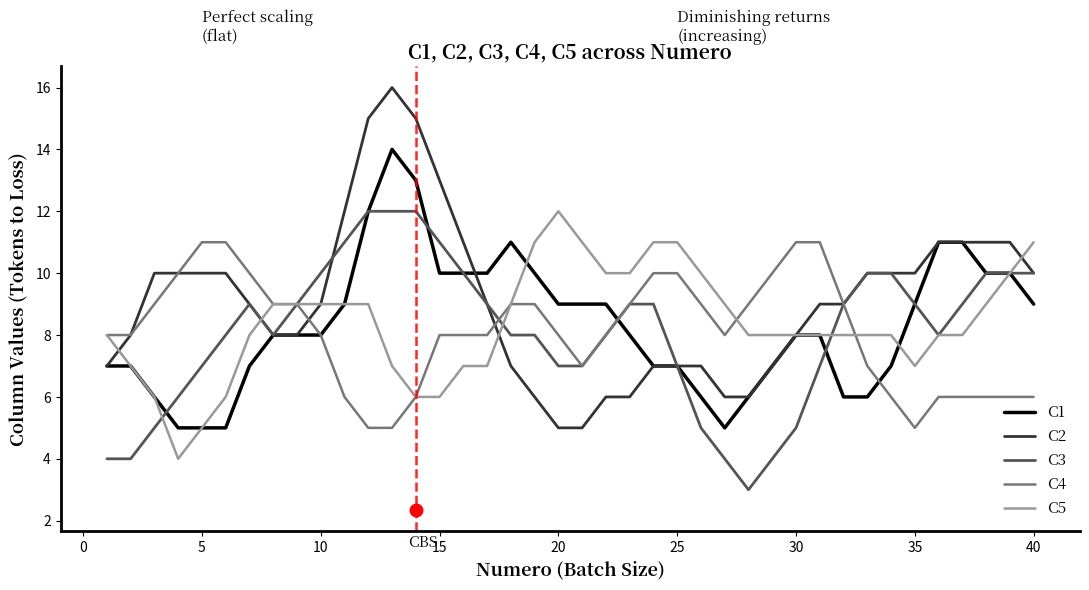

Which series has the largest total across all categories?

C2